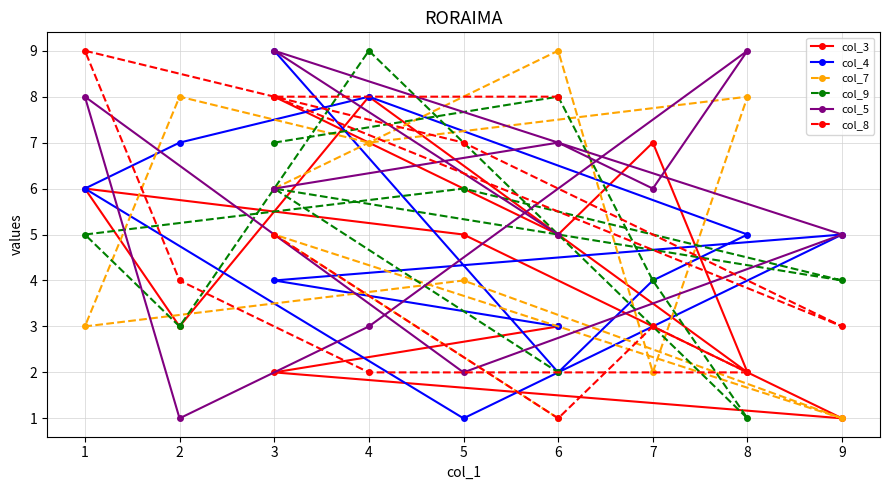

What is the difference between the second highest and second lowest values in the col_8 series?

6